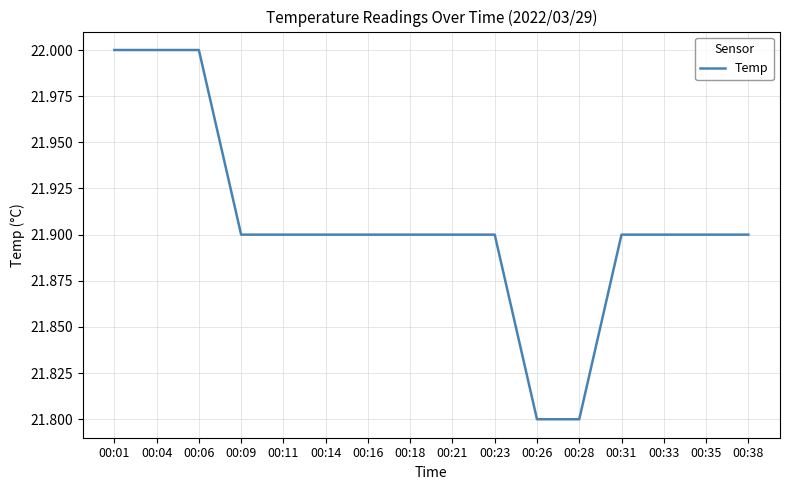

Does the chart display data point markers on the line(s)?

No